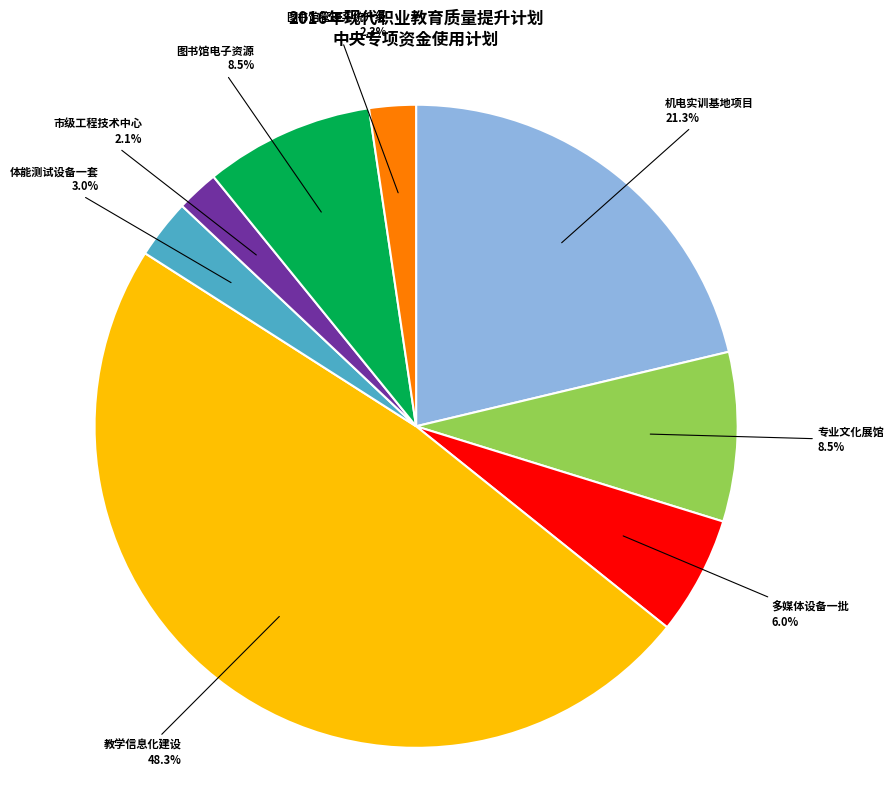

To the nearest percent, what is the difference between the 多媒体设备一批 and 市级工程技术中心 slice percentages?

4%